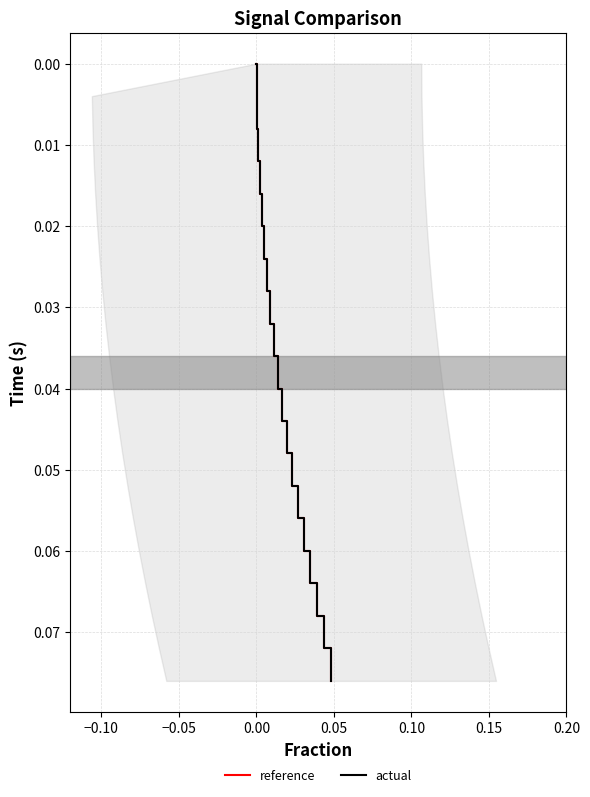

What is the maximum value for reference?

0.1